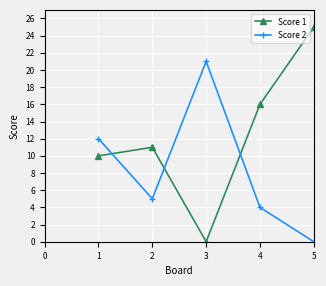

At how many categories does at least one series exceed 9?

5